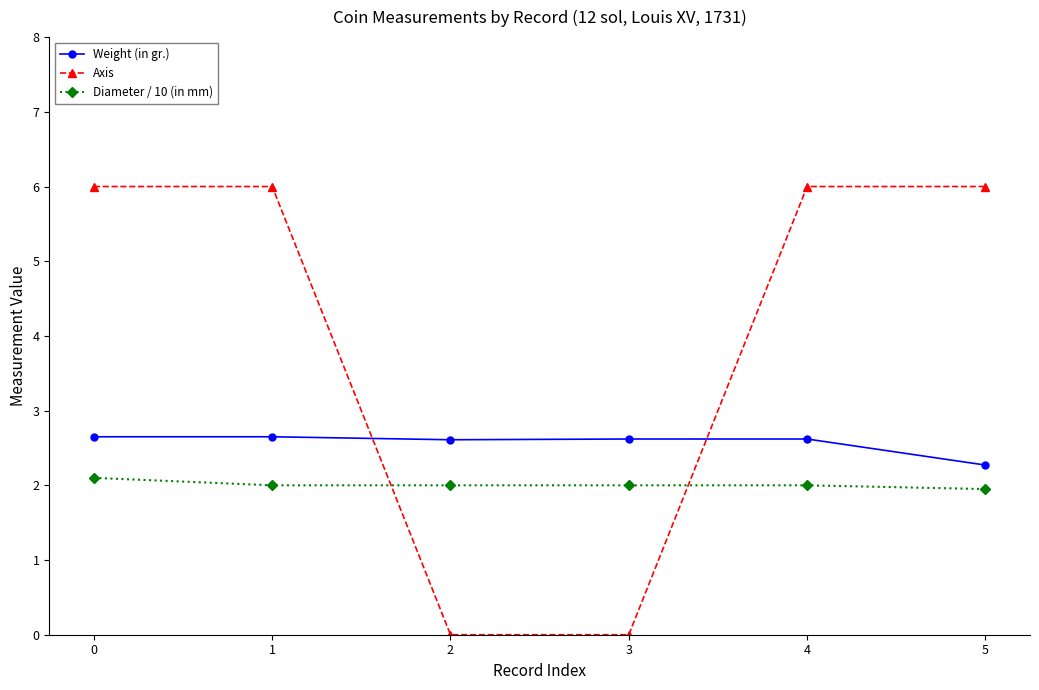

Which series ends up on top after the final intersection of Axis and Diameter / 10 (in mm)?

Axis